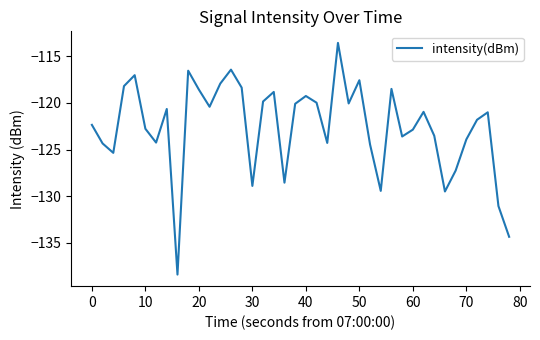

What is the smallest value displayed?

-138.4